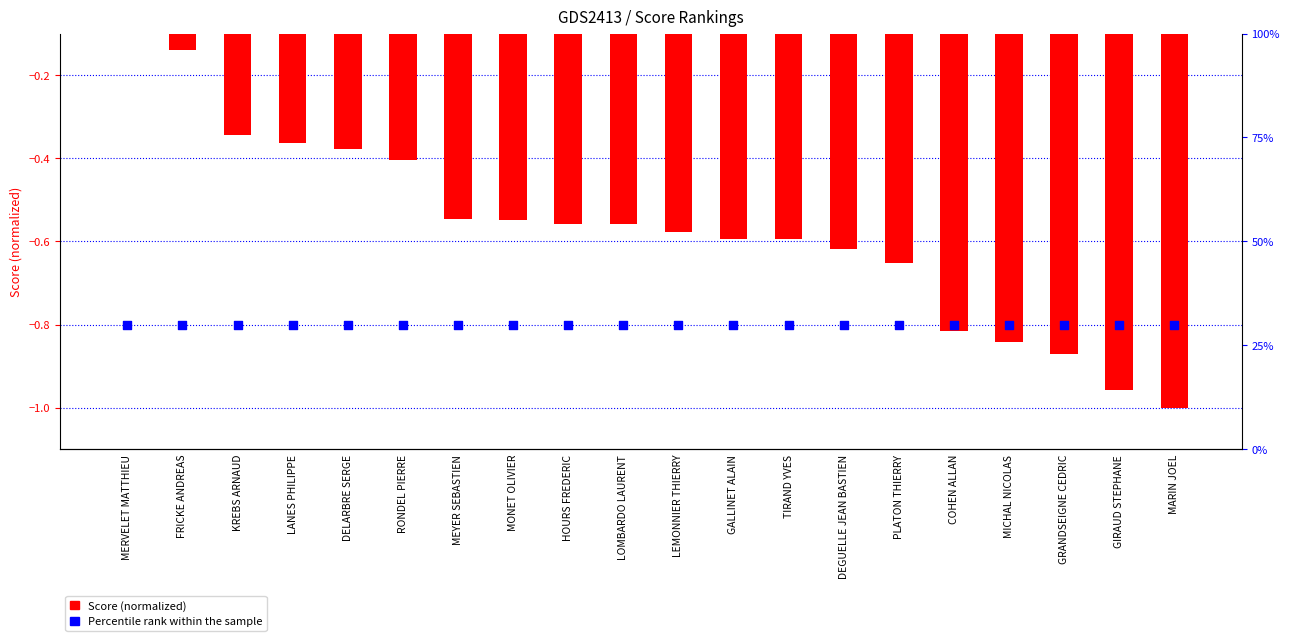

Which series has the widest spread of Y values?

Score (normalized)